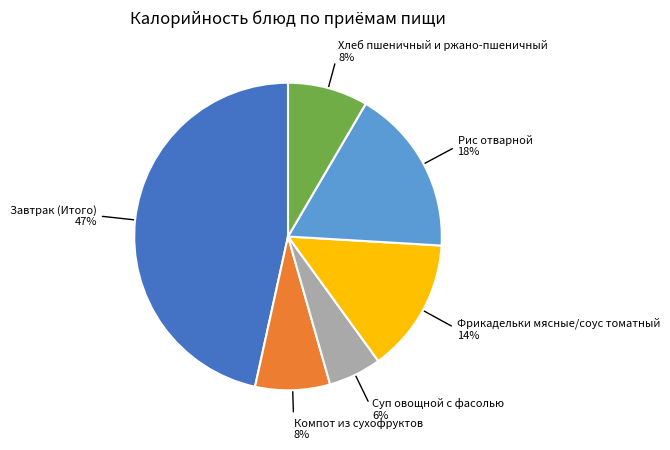

To the nearest percent, what is the average slice percentage?

17%